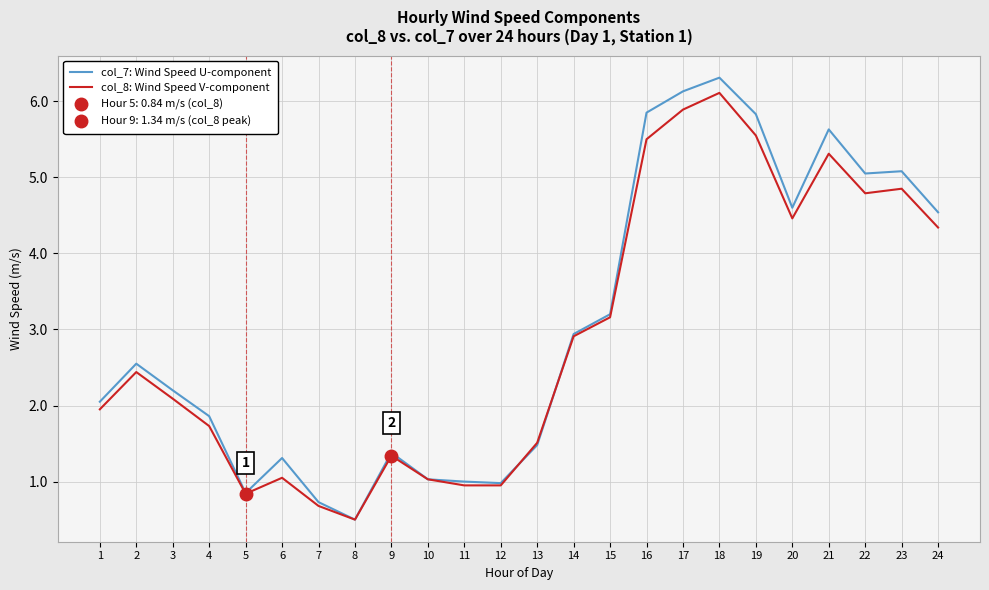

What is the sum of the col_7: Wind Speed U-component values at 17 and 2?

8.7